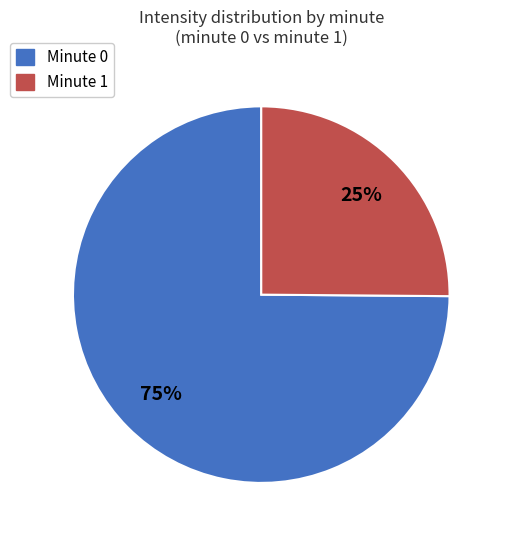

To the nearest percent, what is the average slice percentage?

50%